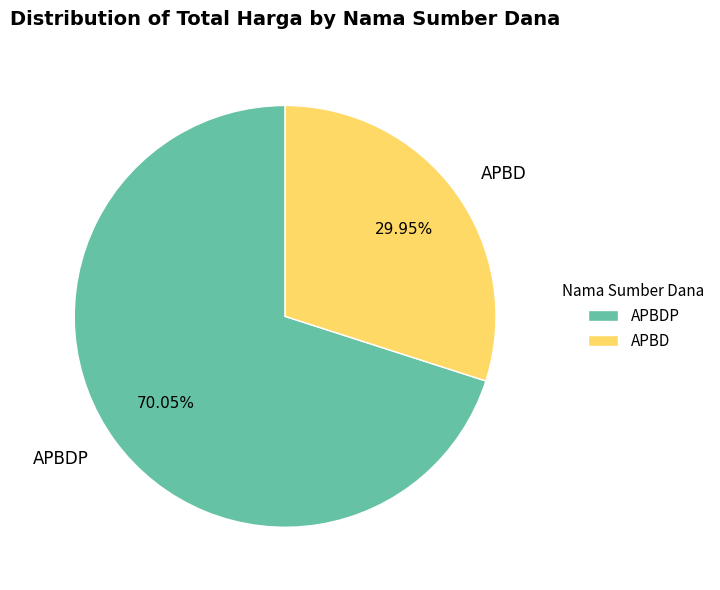

Rank the categories by value from lowest to highest.

APBD, APBDP